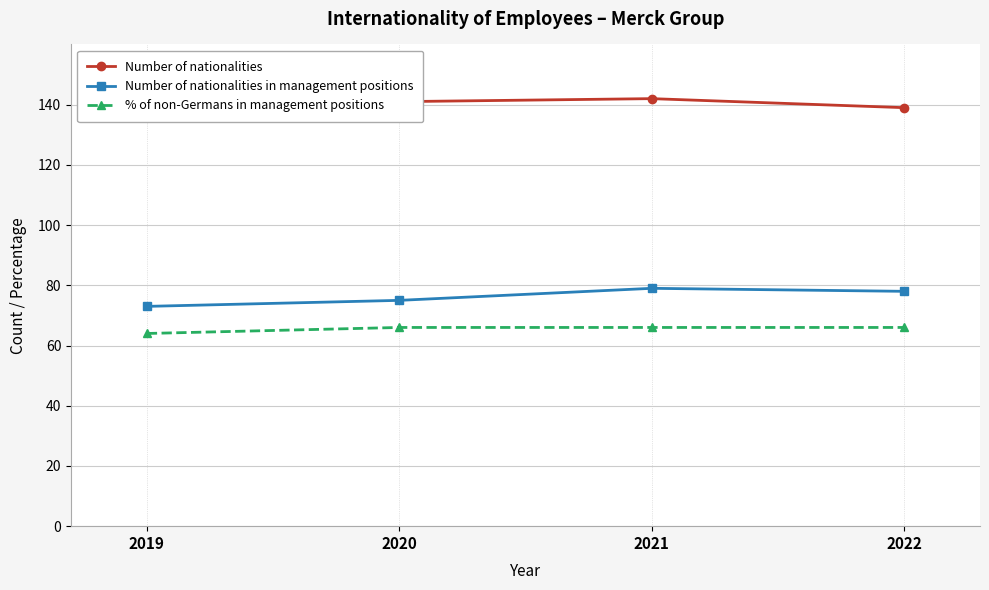

Reading right to left, list all the values displayed in this chart.

Number of nationalities: 139	142	141	139
Number of nationalities in management positions: 78	79	75	73
% of non-Germans in management positions: 66	66	66	64